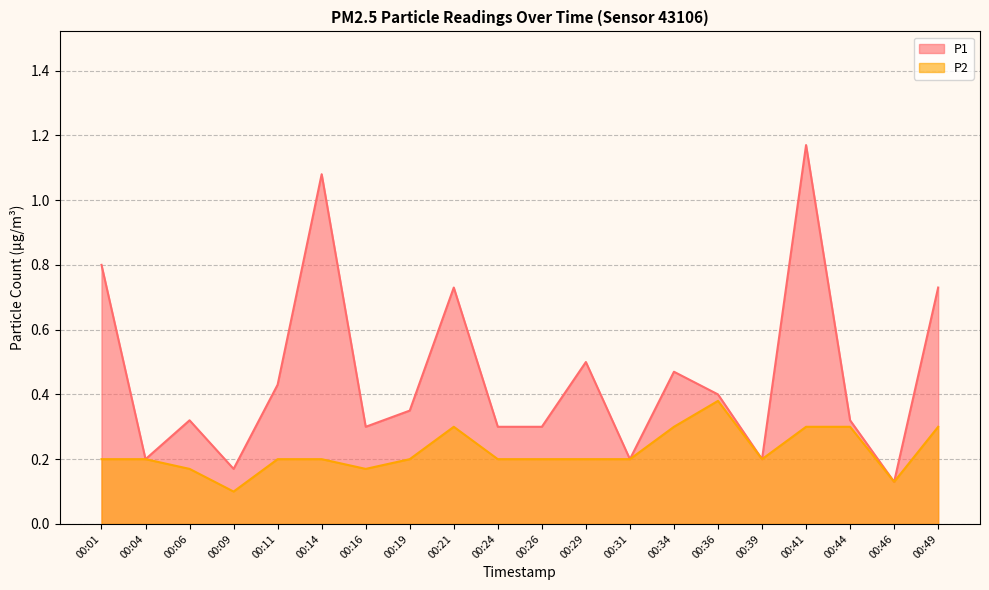

In P1, how many points are lower than both neighbors (excluding endpoints)?

6